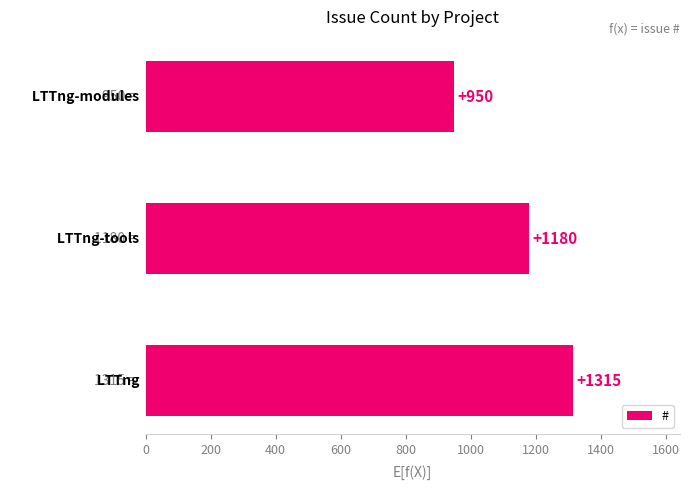

Reading bottom to top, transcribe all the data shown in this chart.

1315	1180	950